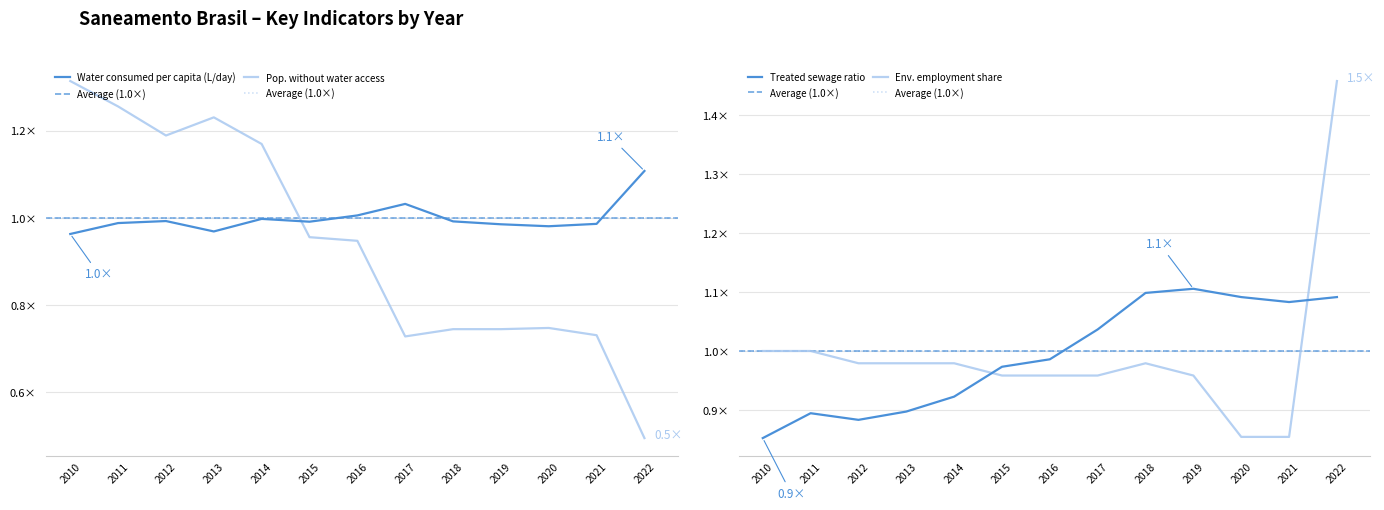

Does the chart display data point markers on the line(s)?

No